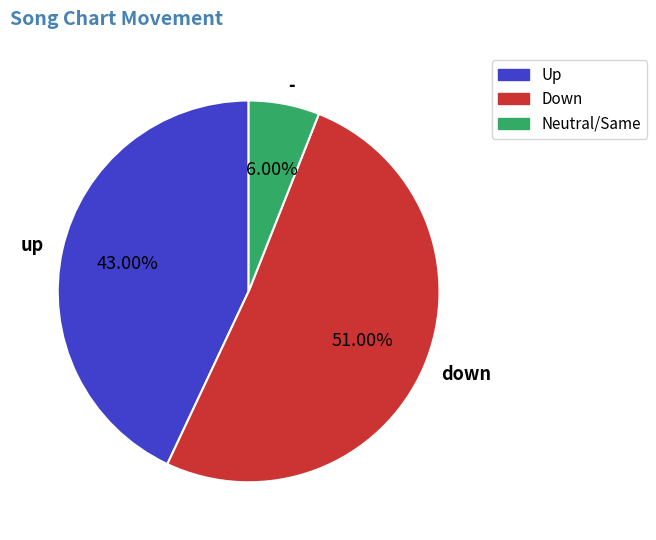

True or false: down accounts for 51% of the total.

True